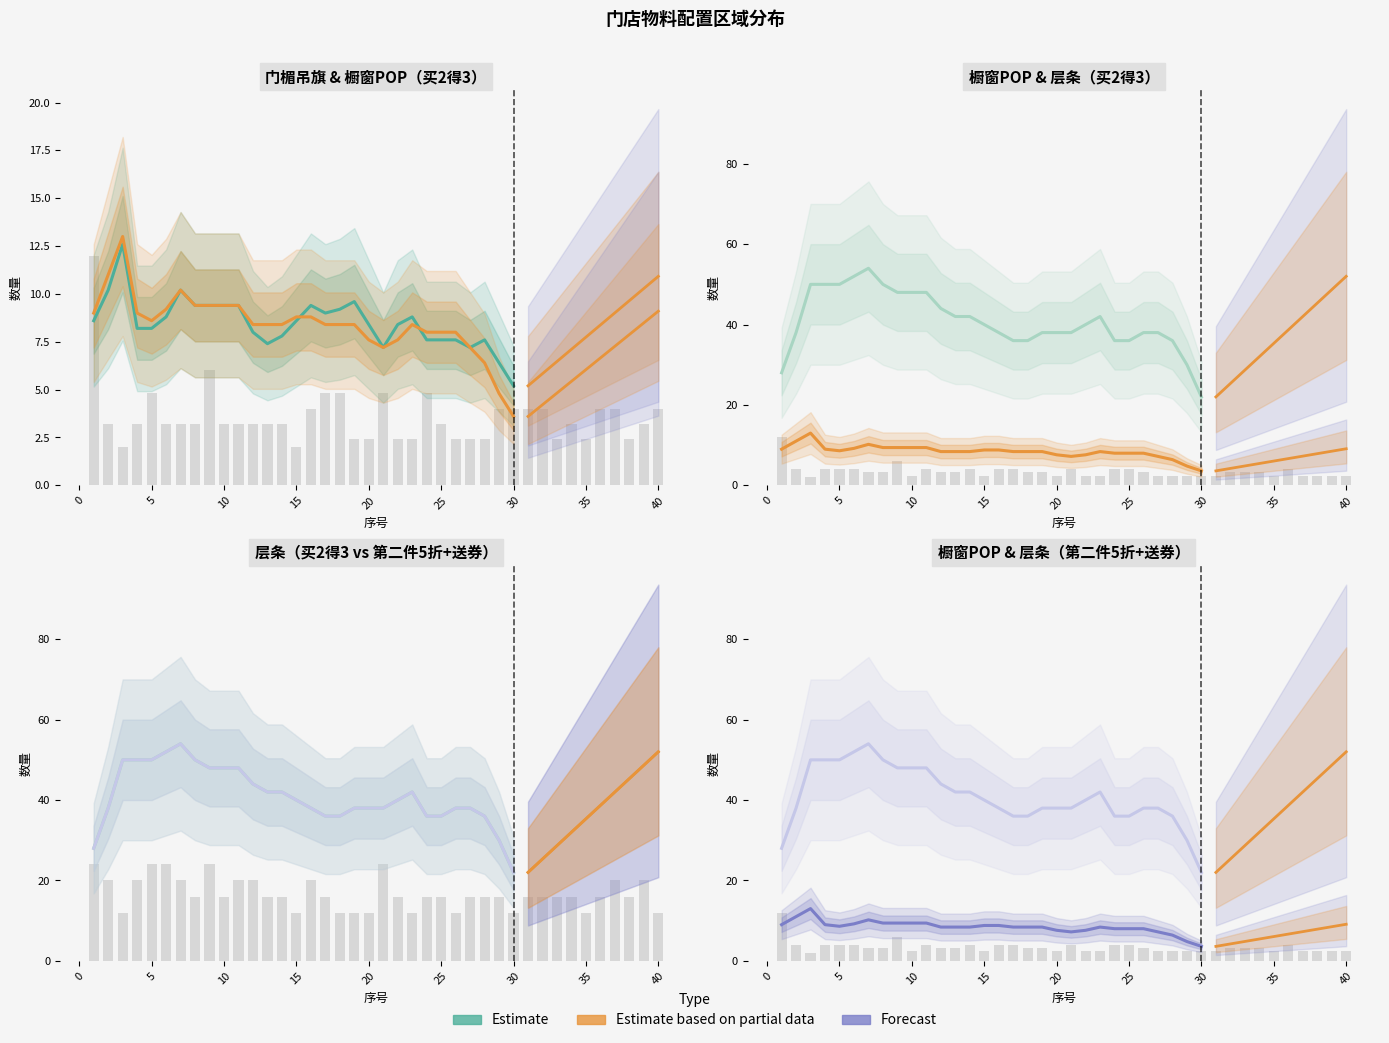

Are the bars horizontal?

No